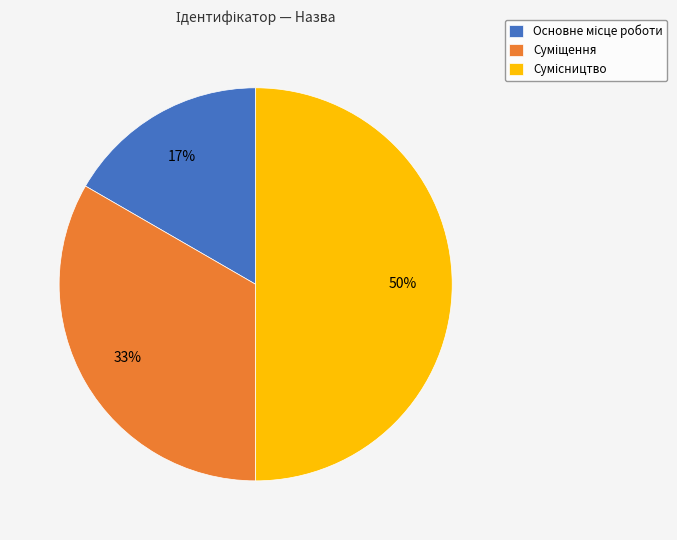

To the nearest percent, what is the average slice percentage?

33%